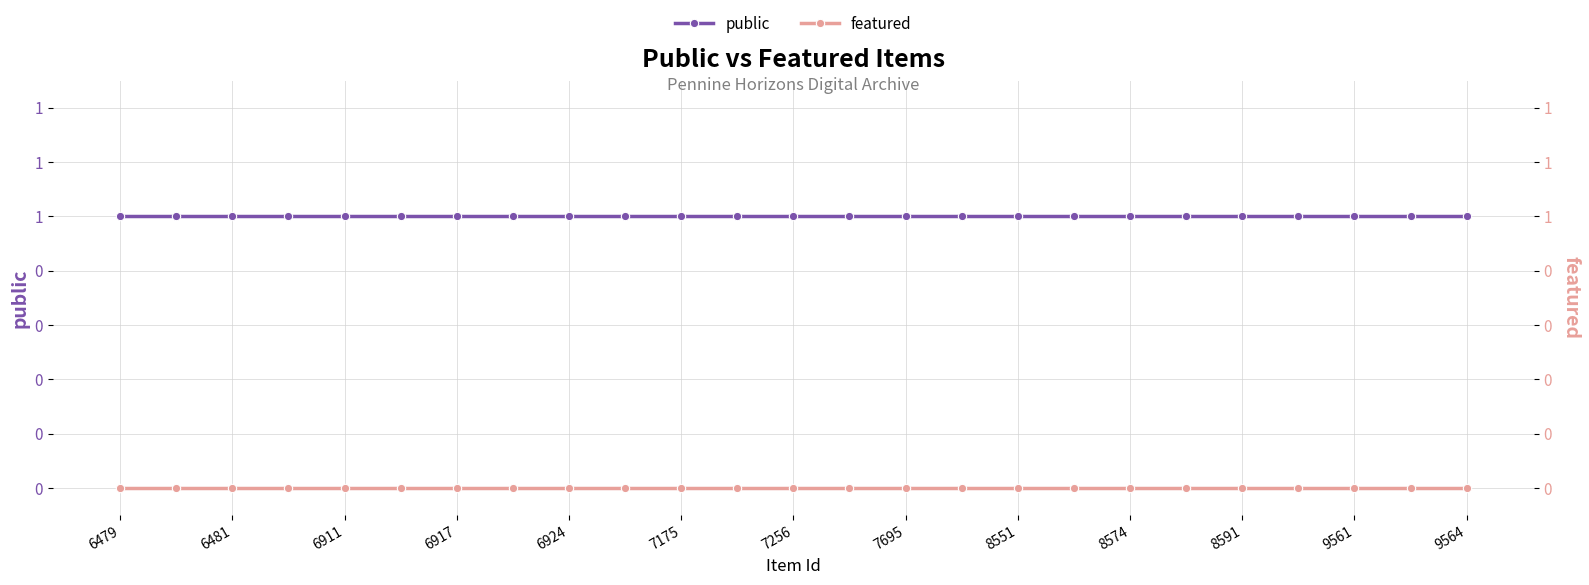

Reading left to right, what are all the values shown in this chart?

public: 1	1	1	1	1	1	1	1	1	1	1	1	1	1	1	1	1	1	1	1	1	1	1	1	1
featured: 0	0	0	0	0	0	0	0	0	0	0	0	0	0	0	0	0	0	0	0	0	0	0	0	0